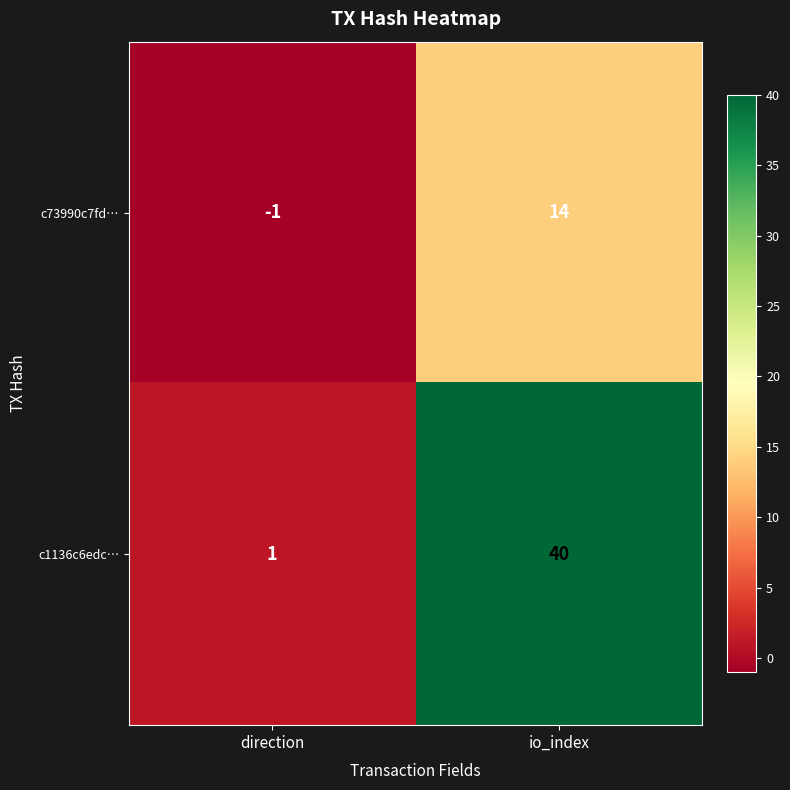

Between direction and io_index, which series saw the biggest shift?

c1136c6edc…